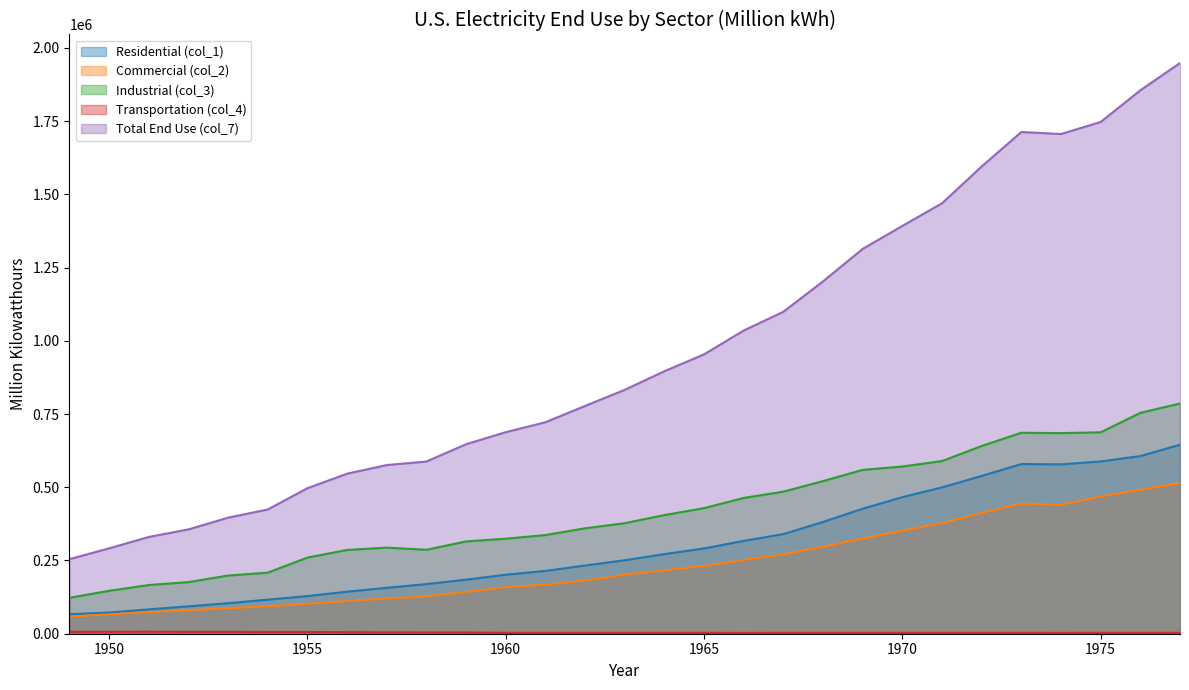

Which category has the highest value in the Residential (col_1) series?

1977